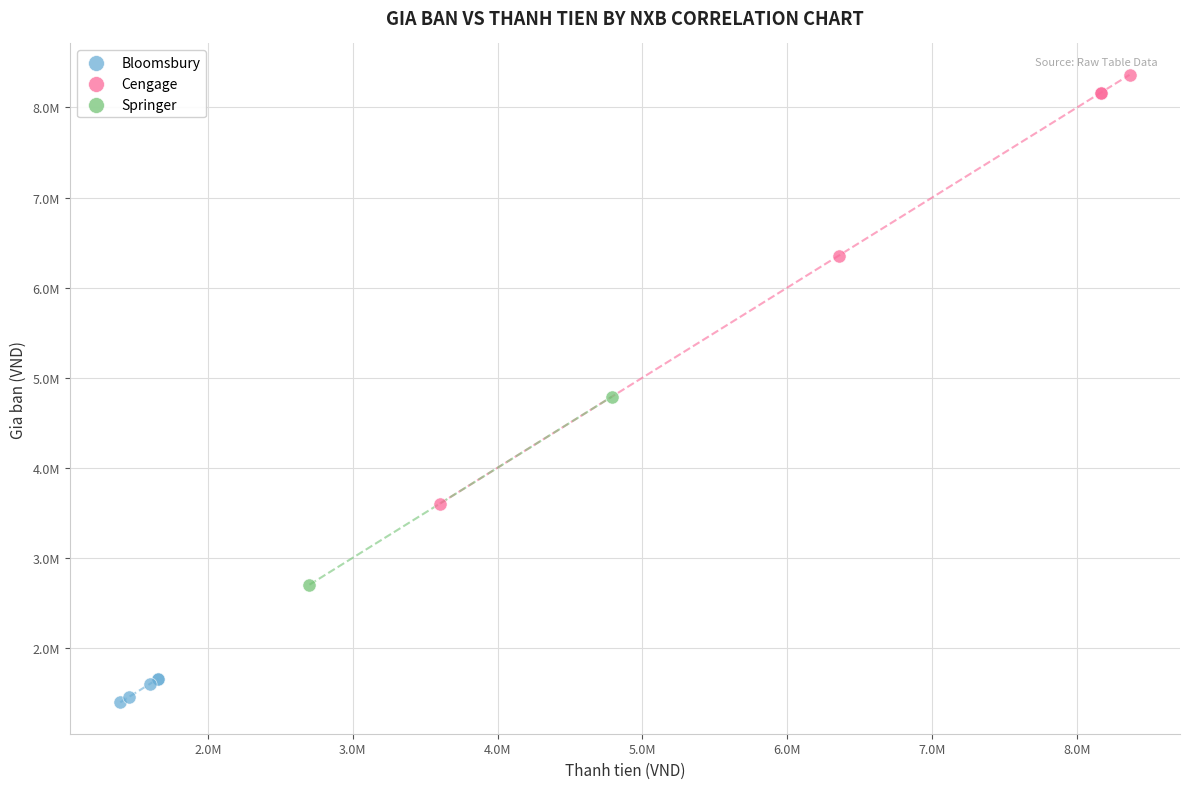

What are all the series names shown in the legend?

Bloomsbury, Cengage, Springer